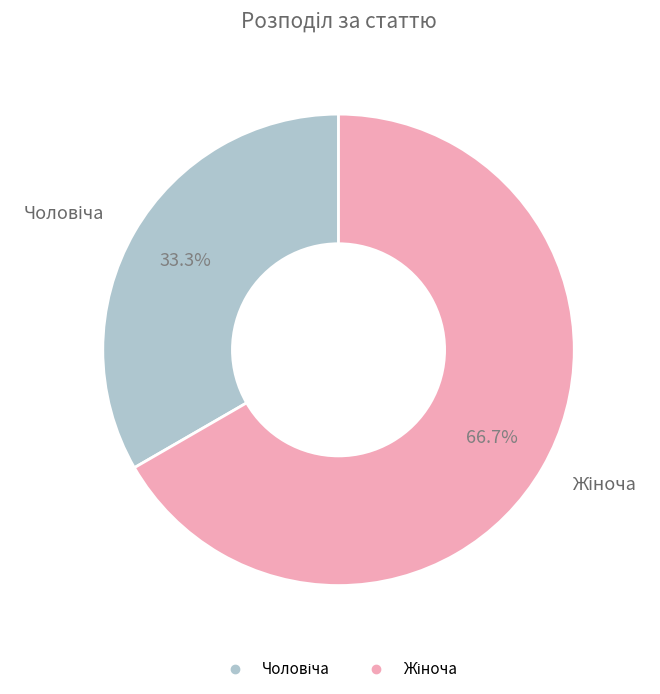

Is there any slice that represents more than half of the pie?

Yes